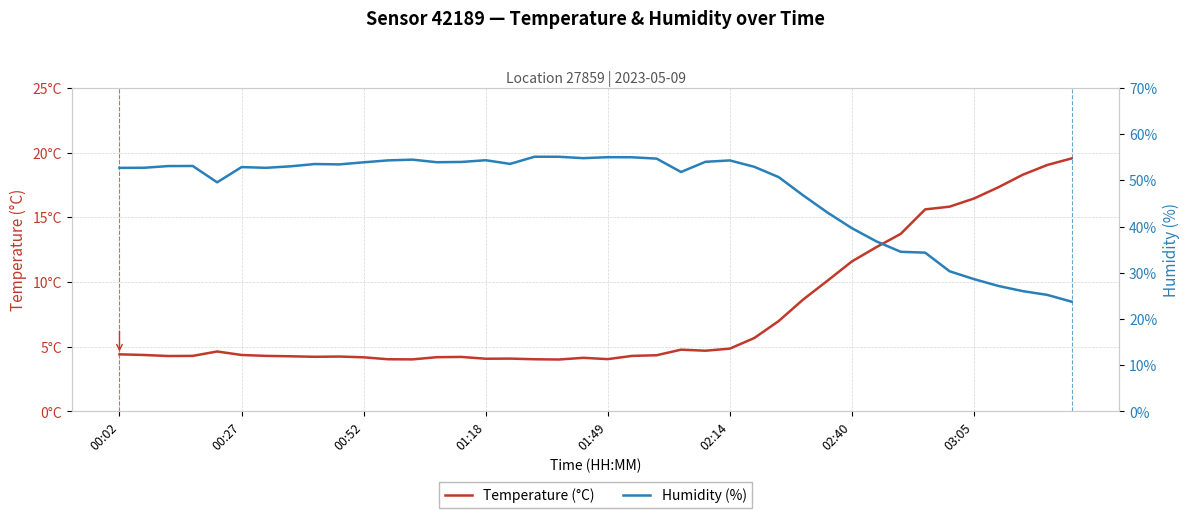

What is the average value of the Temperature (°C) series?

7.6